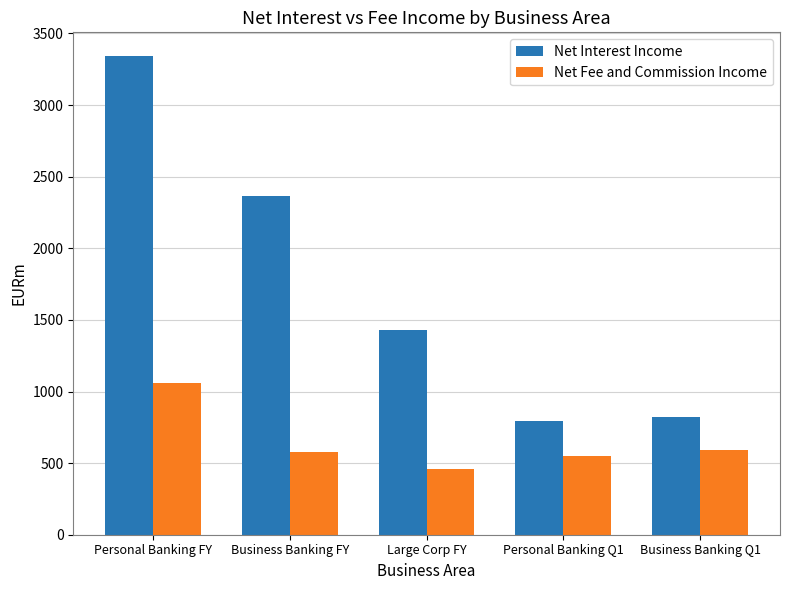

What are all the series names shown in the legend?

Net Interest Income, Net Fee and Commission Income